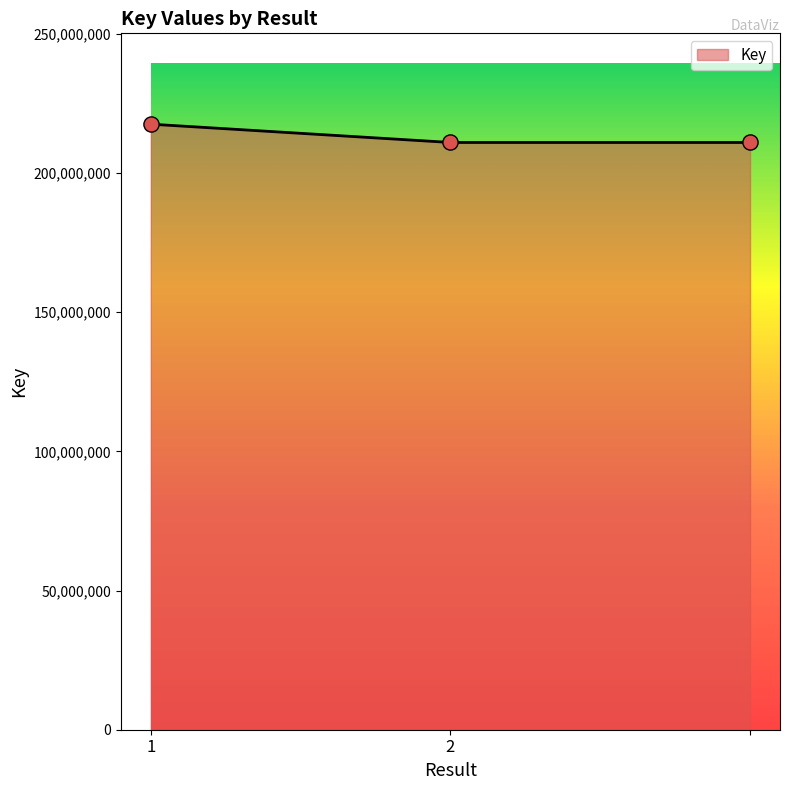

What is the minimum value shown in the chart?

210970841